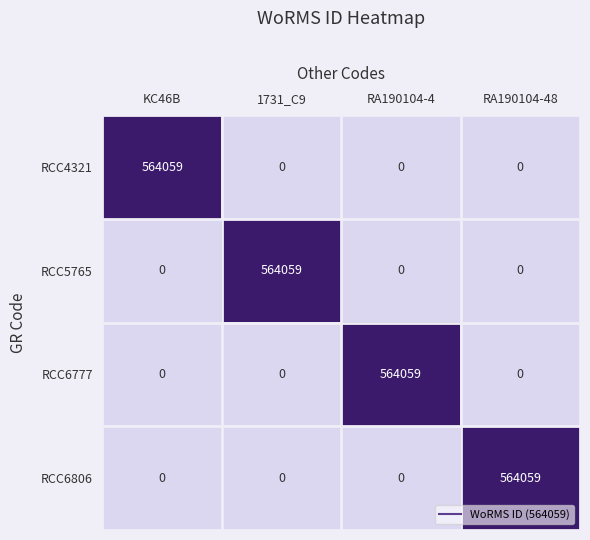

How many RCC4321 values are between 0 and 564059?

4